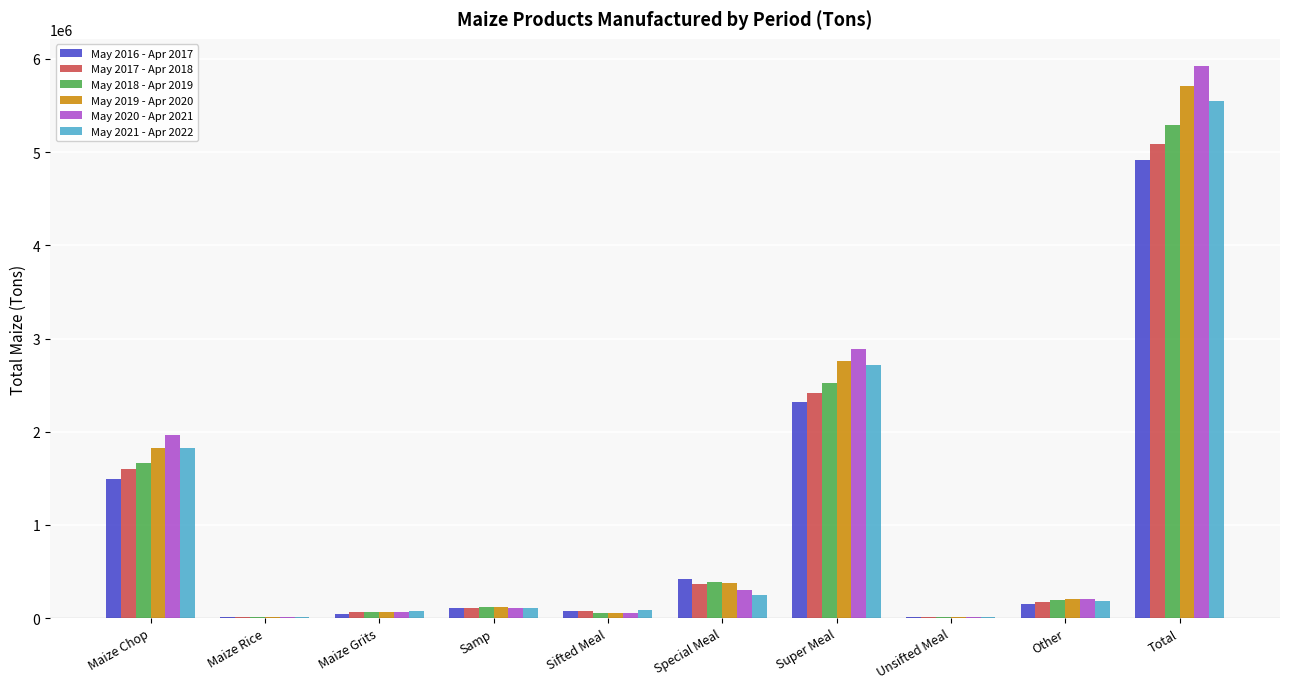

What are all the series names shown in the legend?

May 2016 - Apr 2017, May 2017 - Apr 2018, May 2018 - Apr 2019, May 2019 - Apr 2020, May 2020 - Apr 2021, May 2021 - Apr 2022